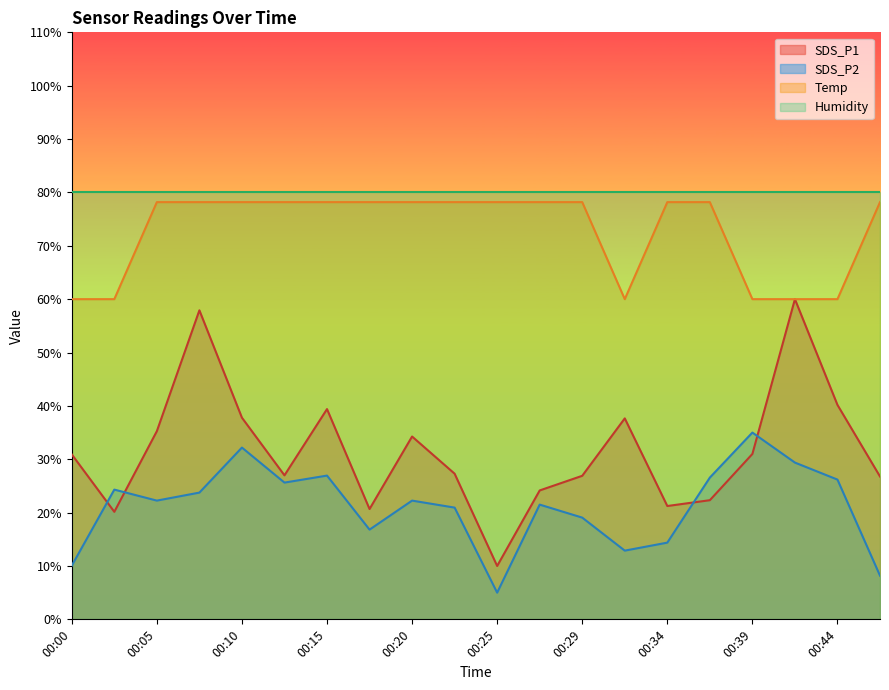

What is the difference between the maximum and second lowest values in the SDS_P2 series?

26.8